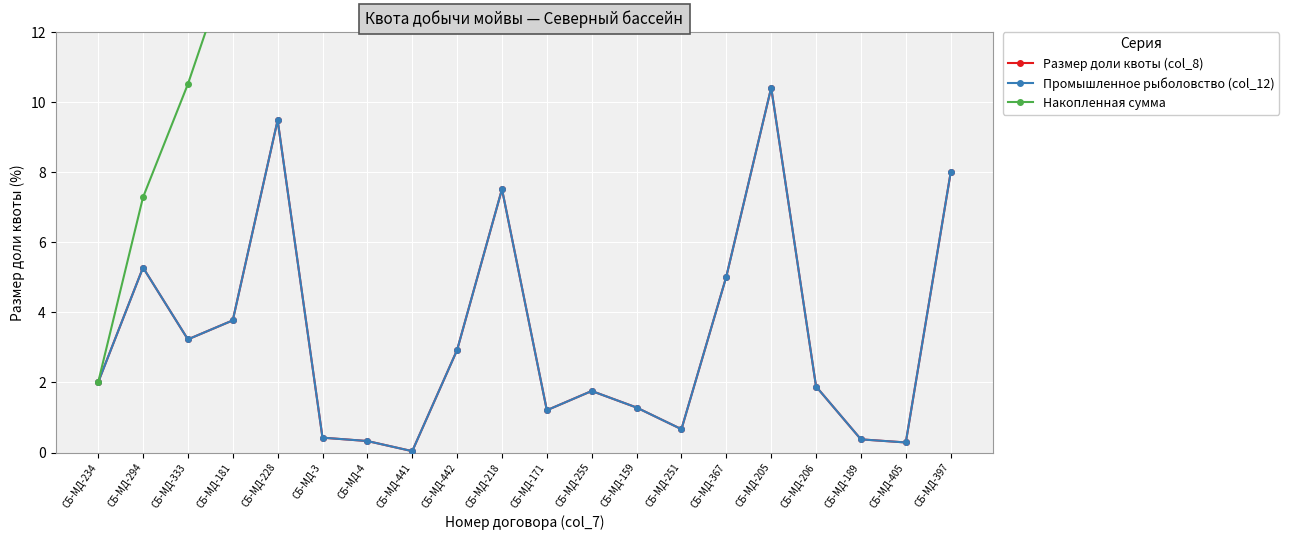

List the series in order of their peak value, highest first.

Накопленная сумма, Размер доли квоты (col_8), Промышленное рыболовство (col_12)